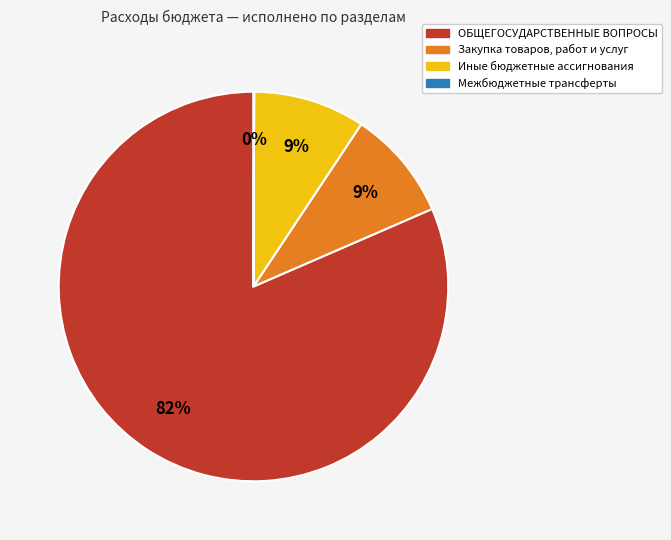

To the nearest percent, what percentage of the pie is ОБЩЕГОСУДАРСТВЕННЫЕ ВОПРОСЫ?

82%